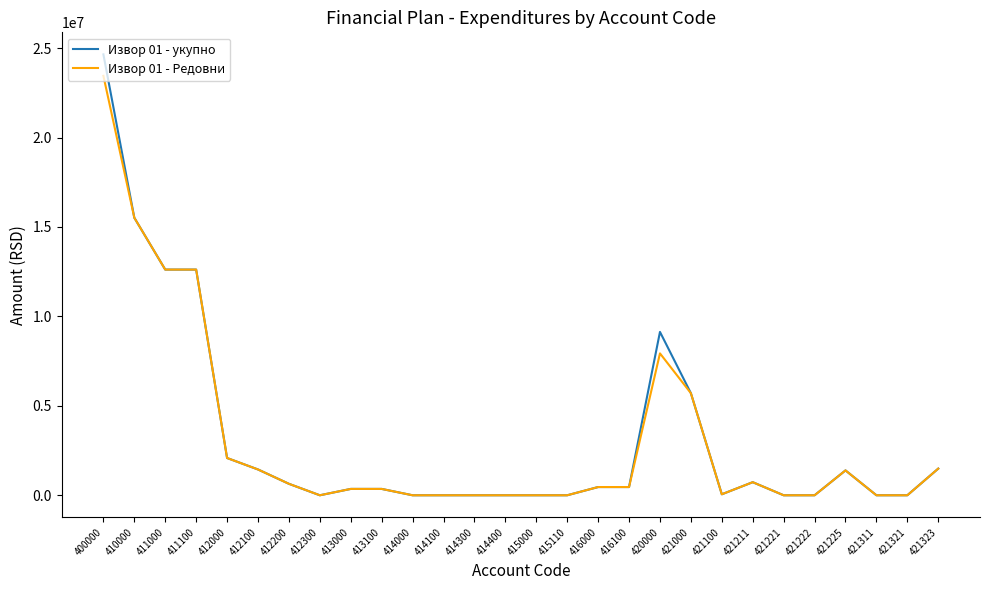

Between 412200 and 420000, which series saw the biggest shift?

Извор 01 - укупно